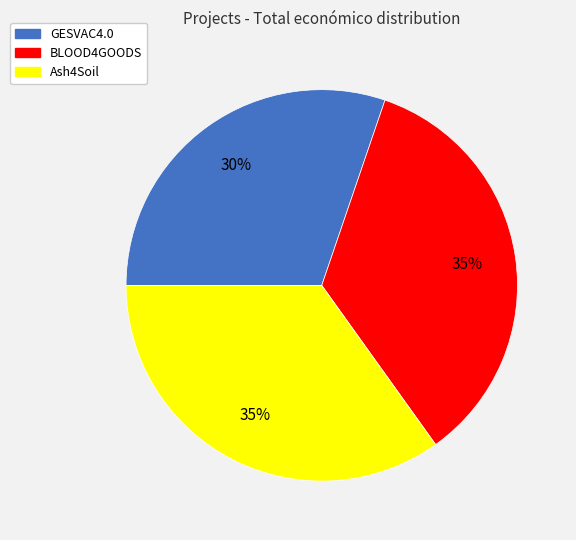

To the nearest percent, what portion does GESVAC4.0 represent?

30%